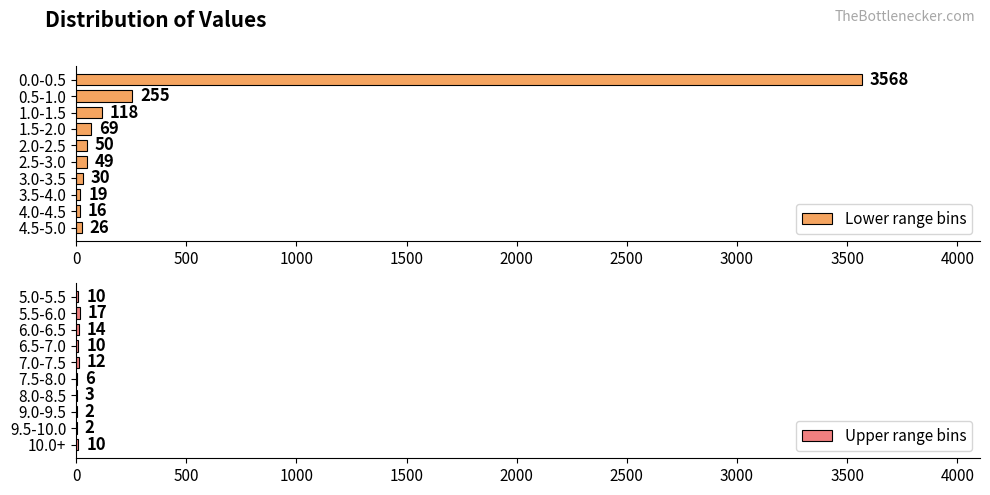

What is the average value of the Lower range bins series?

420